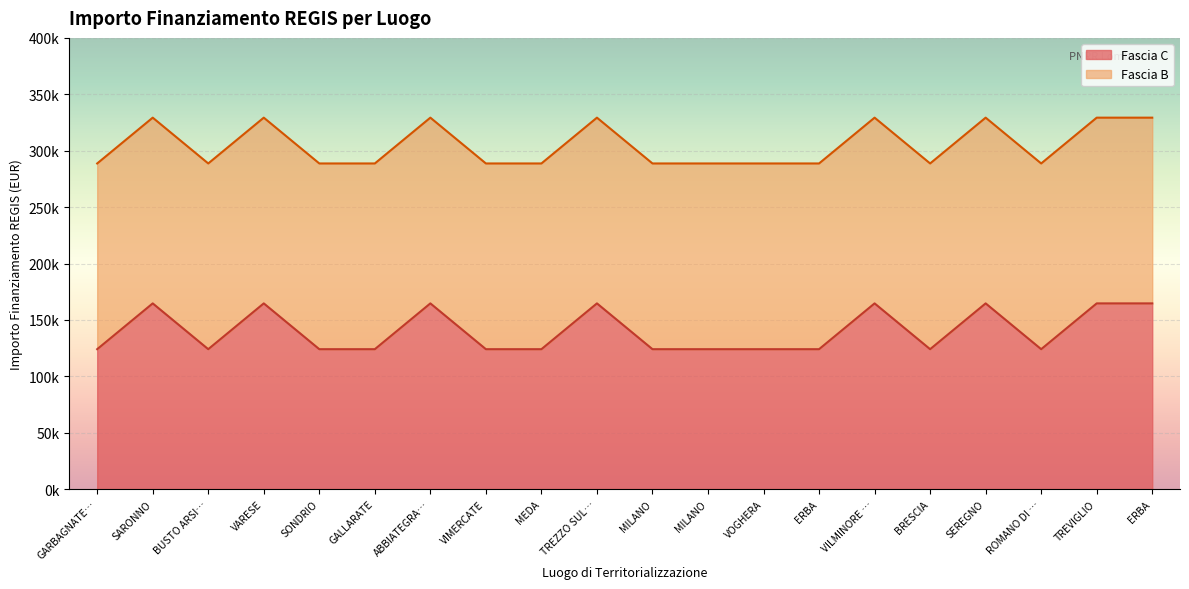

Which has a higher value, SARONNO or BUSTO ARSI…?

SARONNO